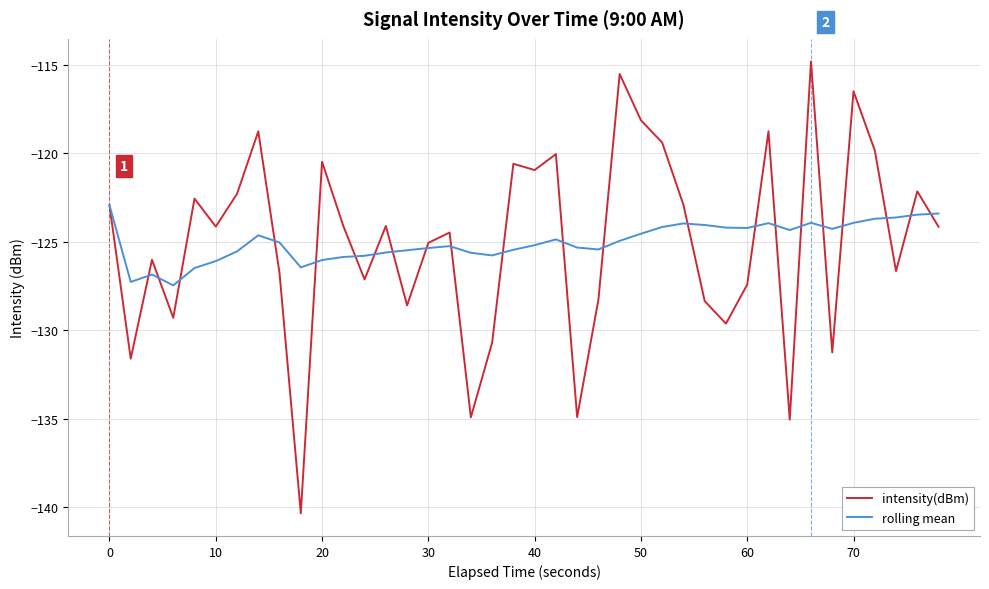

Which series has the largest range (max minus min)?

intensity(dBm)